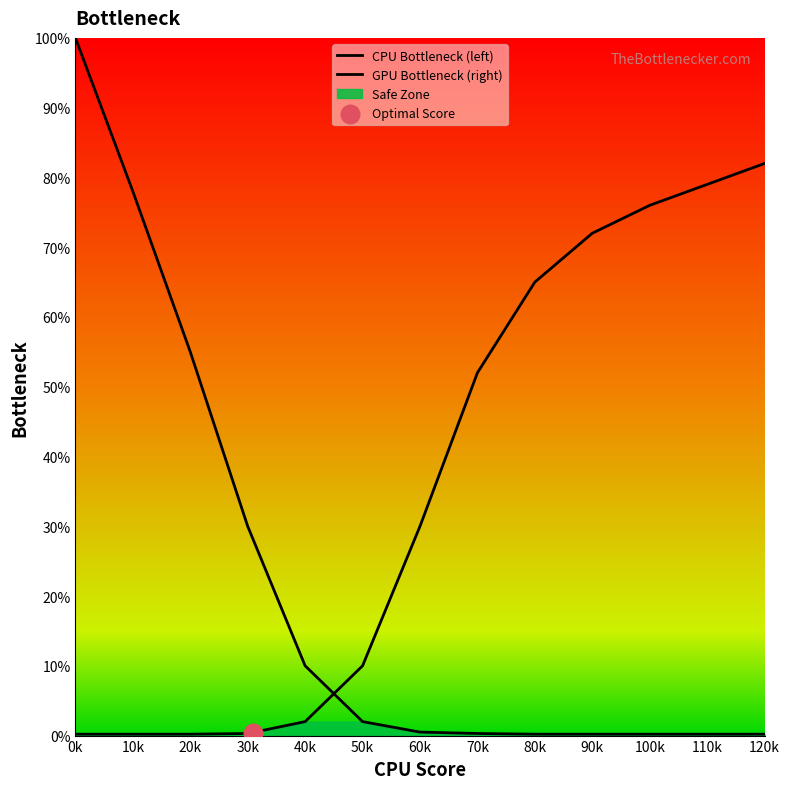

Which series contains the lowest Y value?

CPU Bottleneck (left)